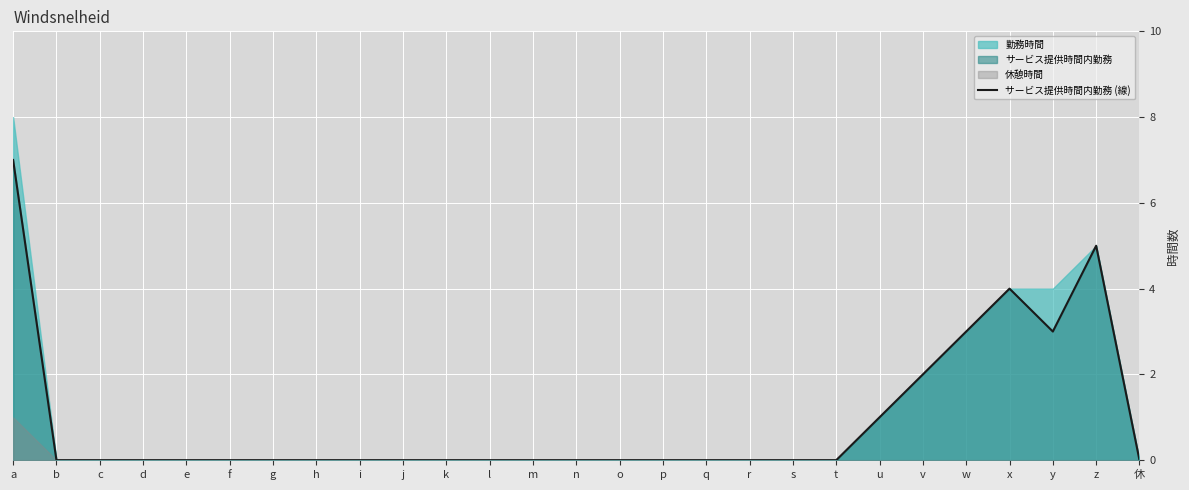

Which category has the highest value across all series?

a